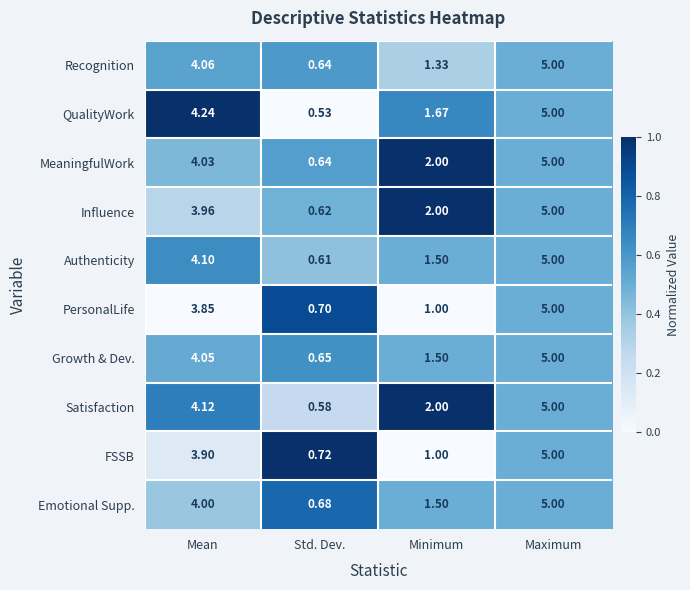

How many data points in Recognition are less than 4?

2